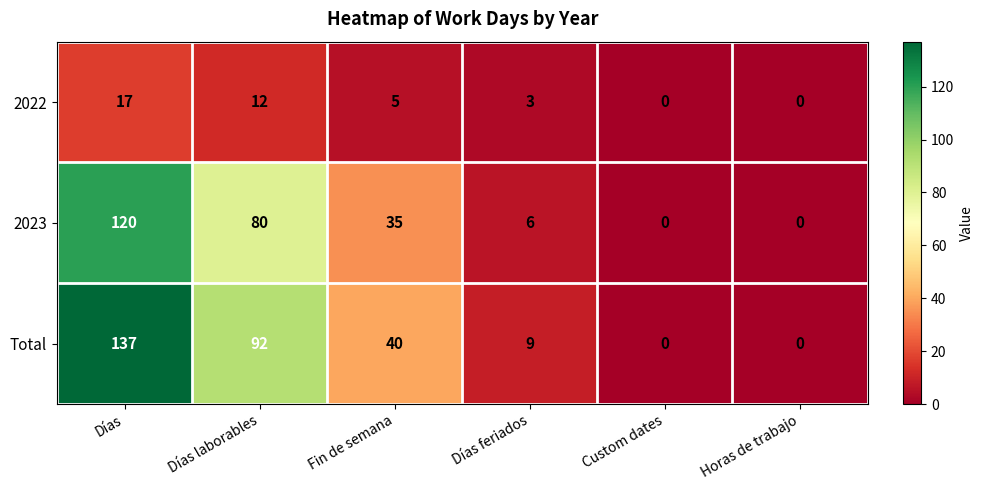

Where is 2023 nearest to the value 60?

Días laborables